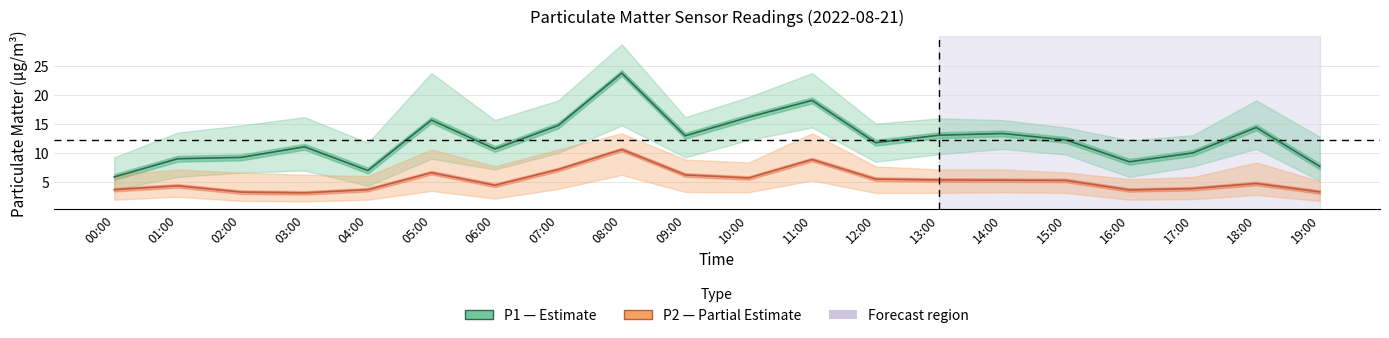

What is the difference between the P1 (PM10) values at 15:00 and 10:00?

3.9